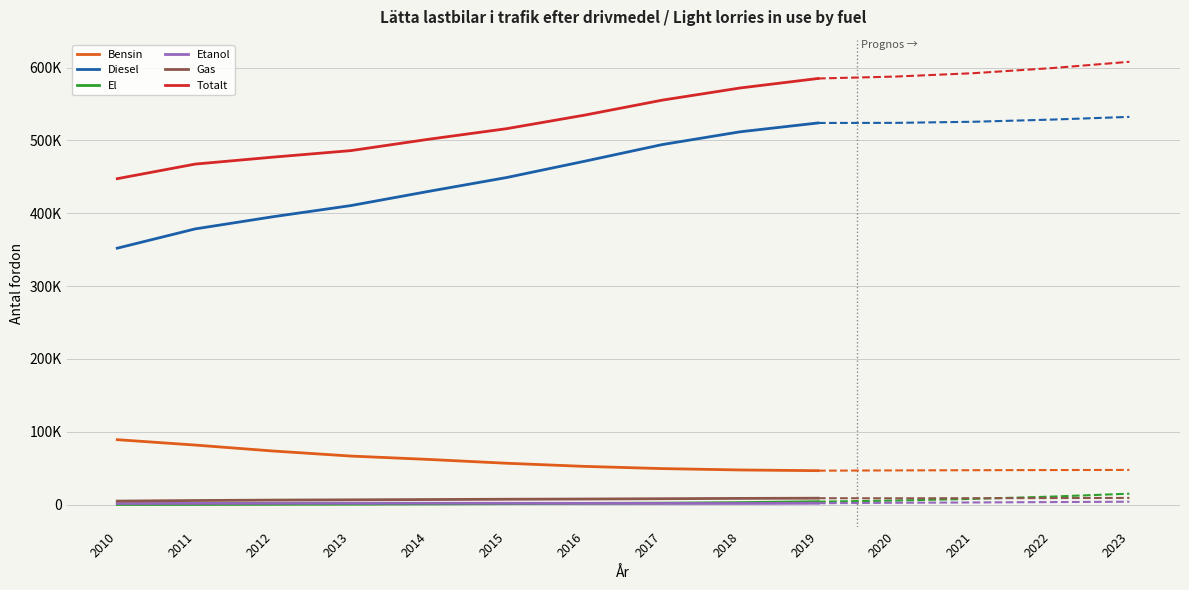

What is the greatest value displayed?

608023